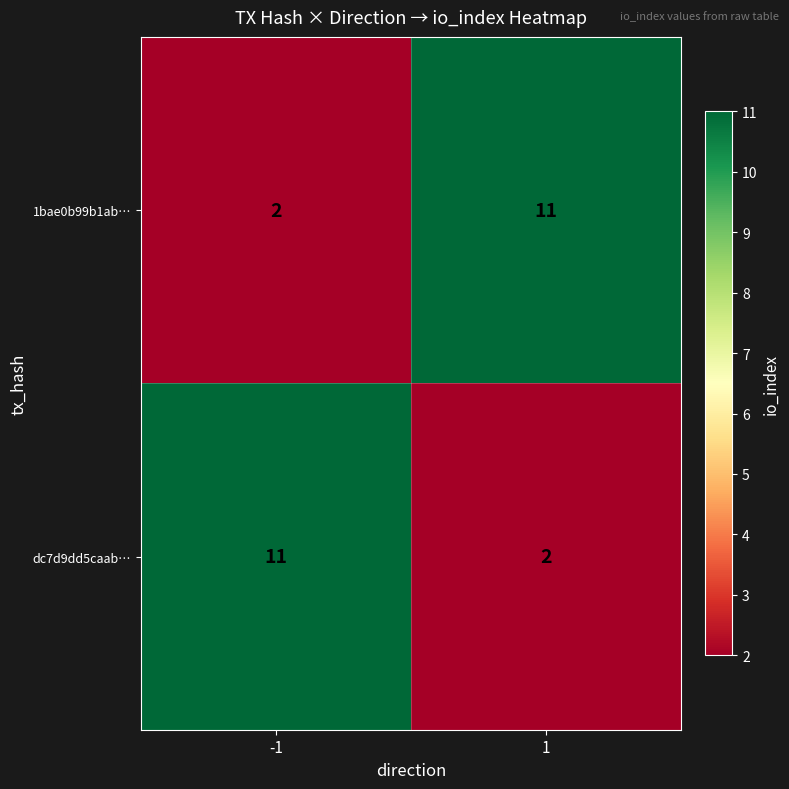

What is the greatest value displayed?

11